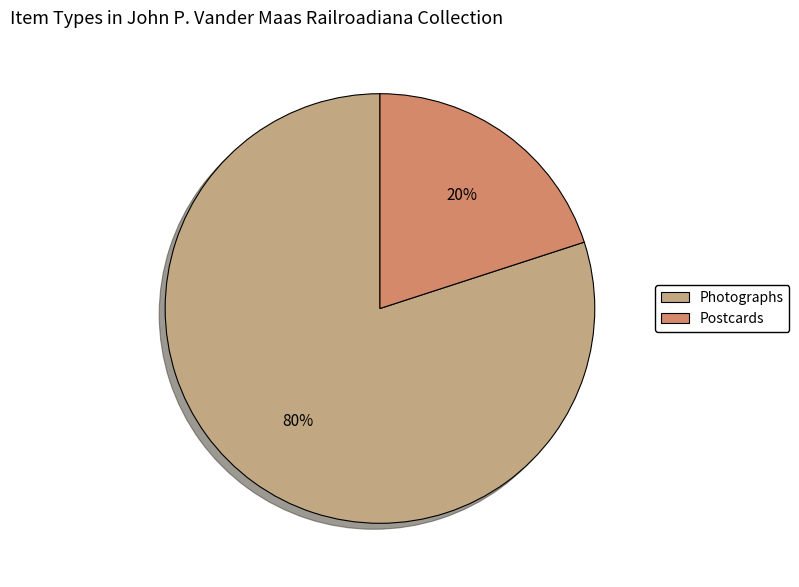

To the nearest percent, what portion does Photographs represent?

80%